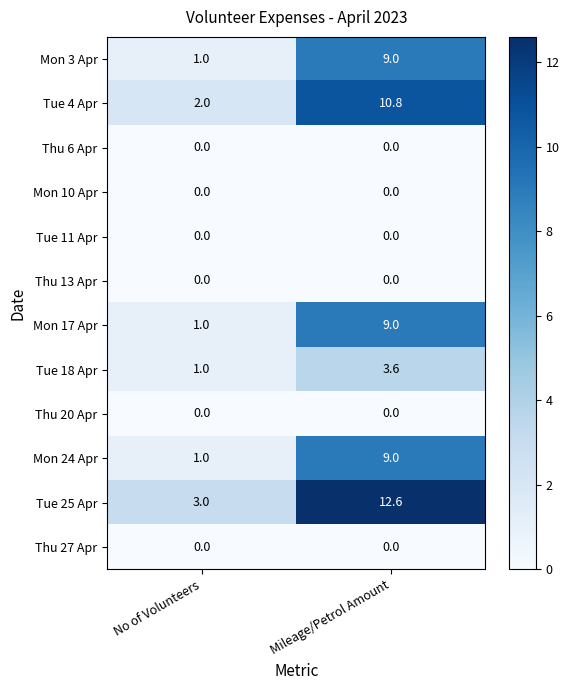

Is it true that Thu 6 Apr equals 0.0 at No of Volunteers?

True